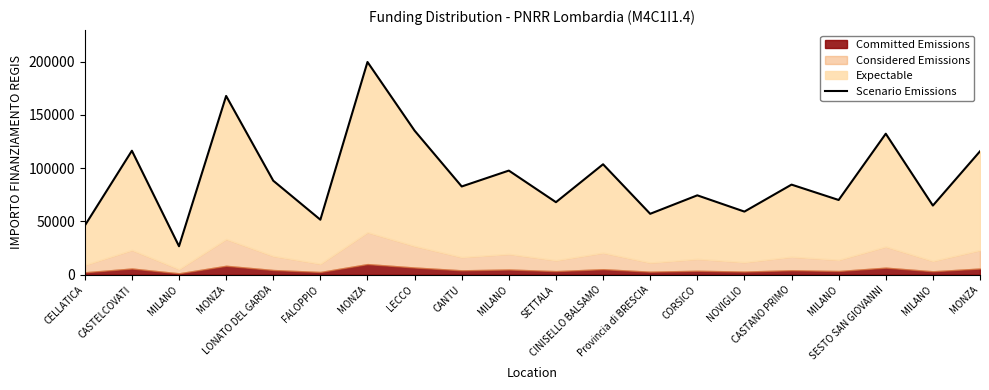

At which category does the chart reach its peak across all series?

MONZA